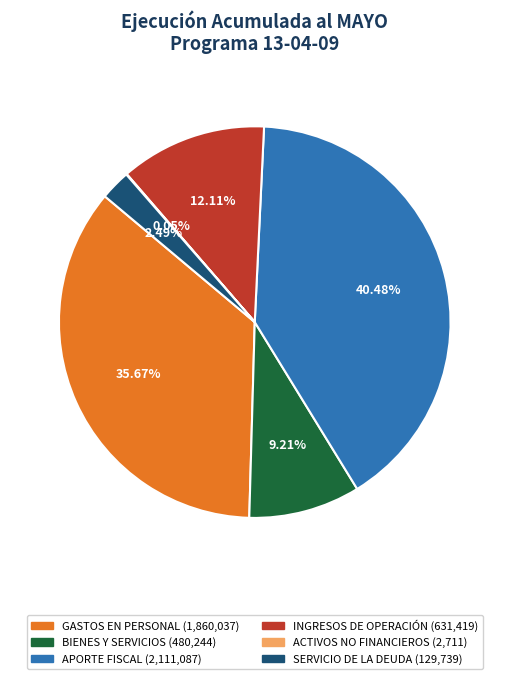

Is there a majority slice in this chart?

No